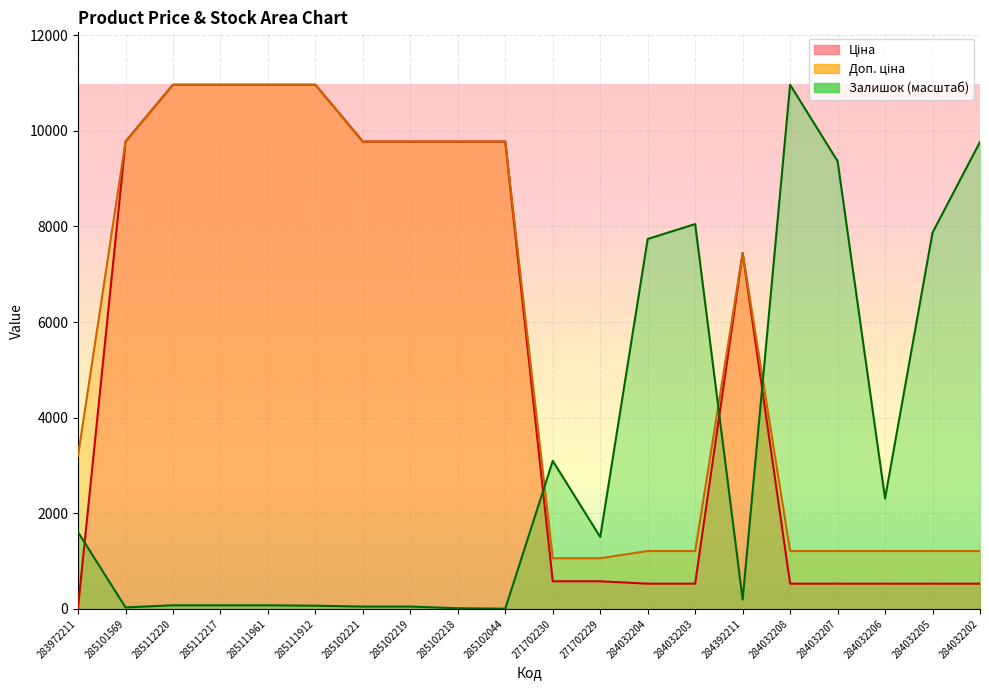

How many intersections are there between Залишок and Доп. ціна?

3